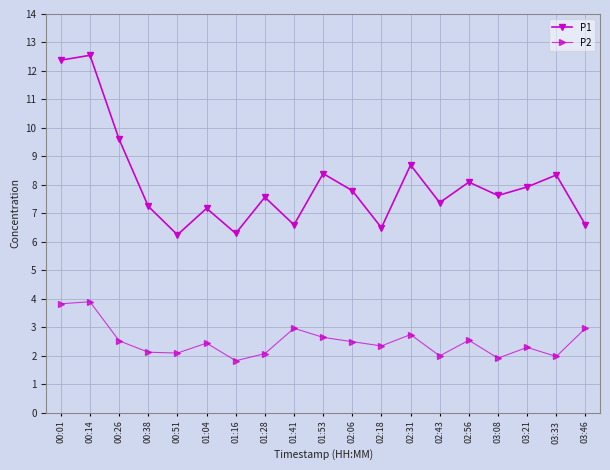

What is the difference between the maximum and minimum values in the P2 series?

2.1